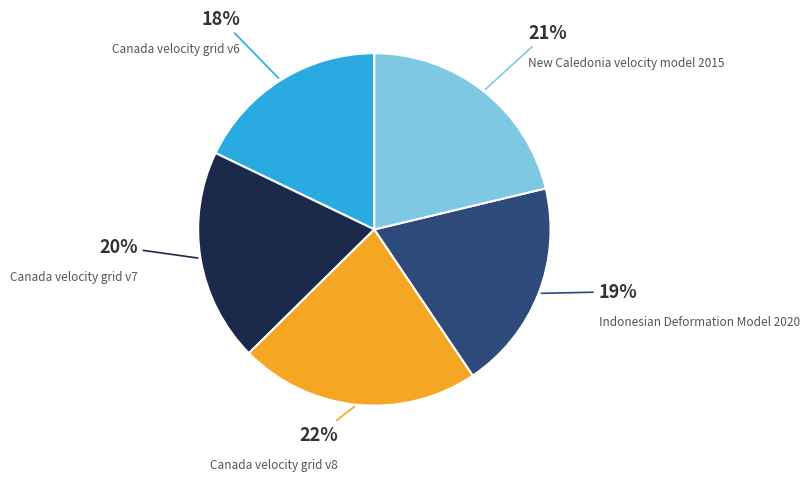

To the nearest percent, what is the difference between the largest and smallest slice percentages?

4%